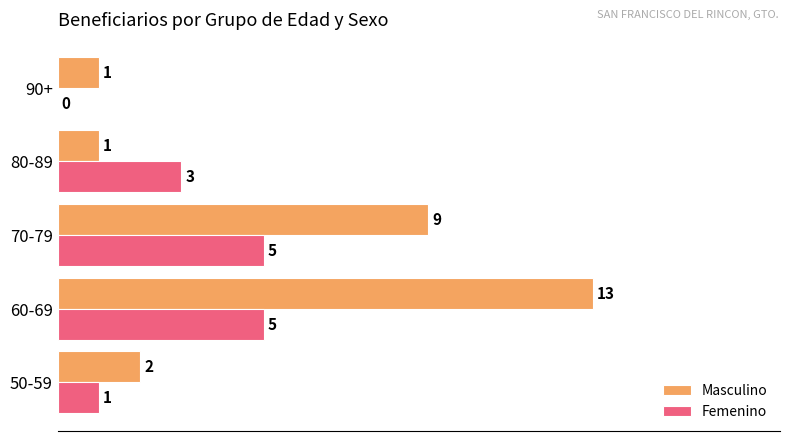

What is the total value across all series at 70-79?

14